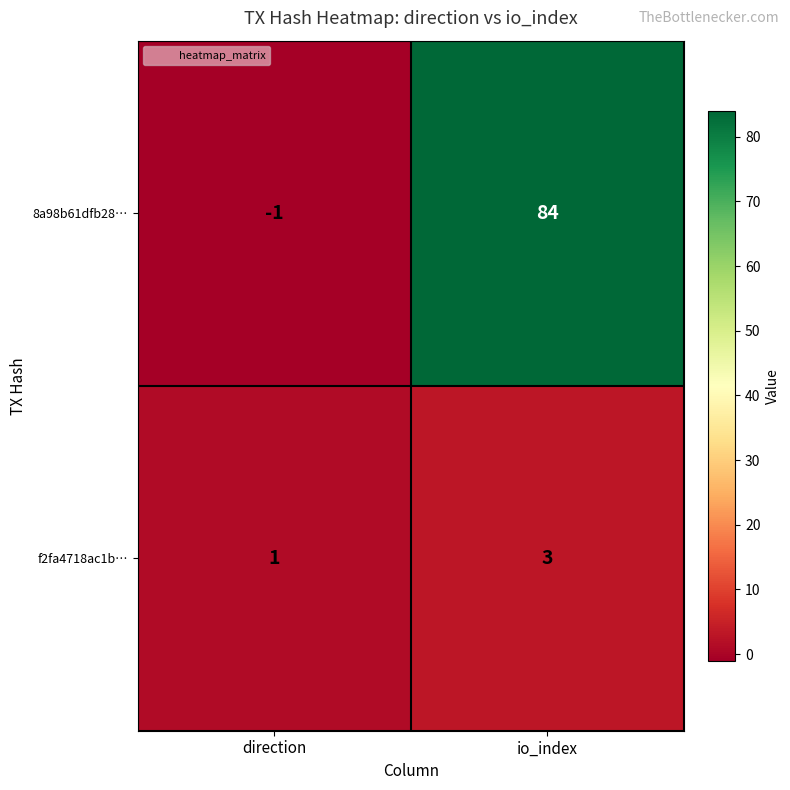

Rank the series by their maximum value, from highest to lowest.

8a98b61dfb28…, f2fa4718ac1b…